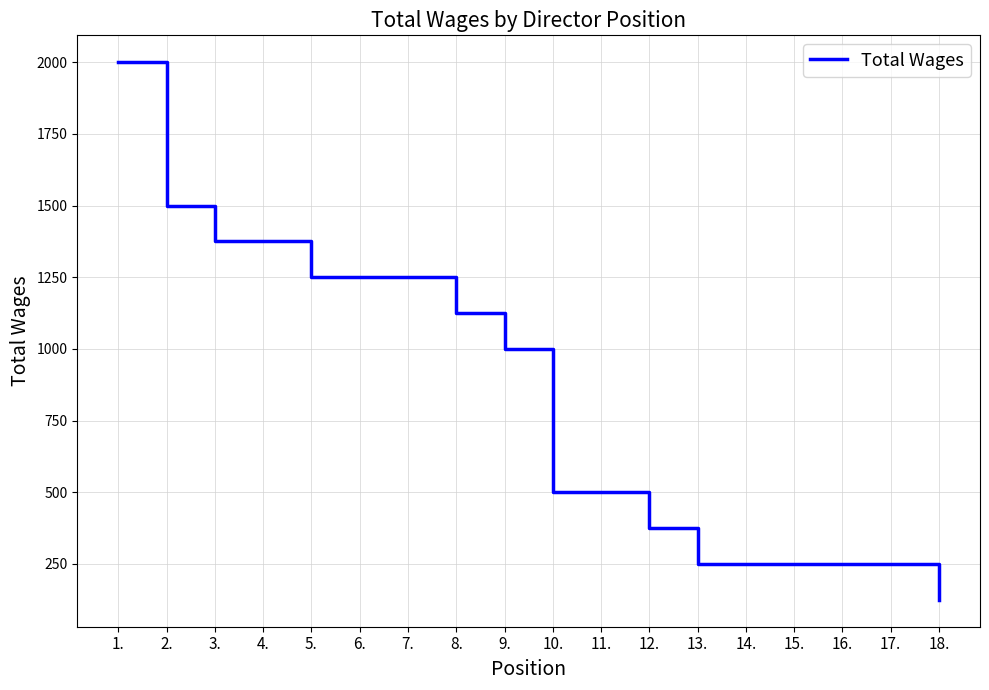

Is this an area chart (filled region under the line)?

No